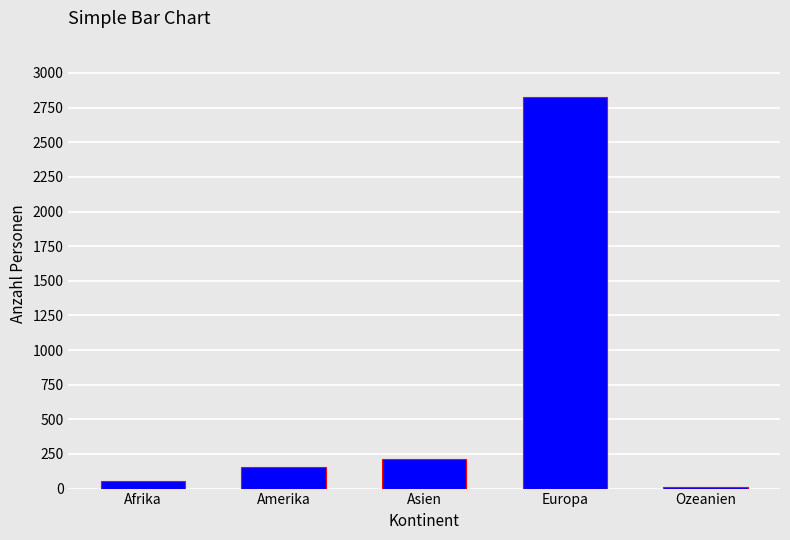

What is the difference between the maximum and second lowest values?

2775